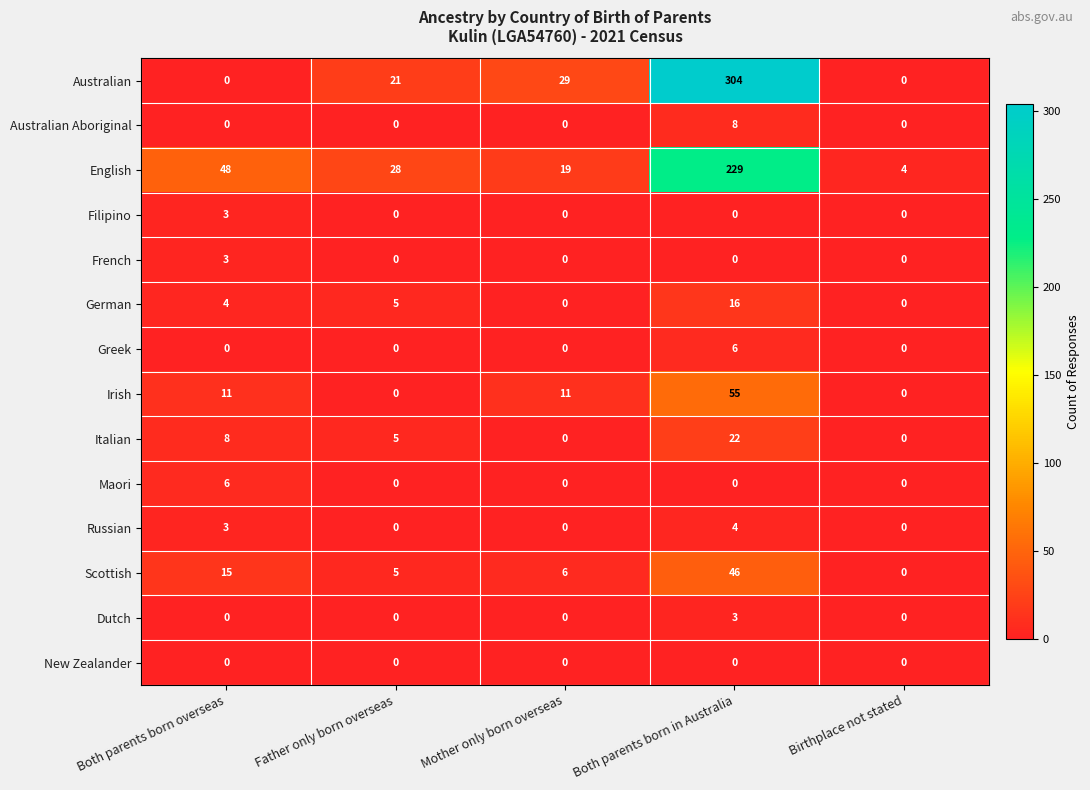

What is the difference between the maximum and minimum values in the Italian series?

22